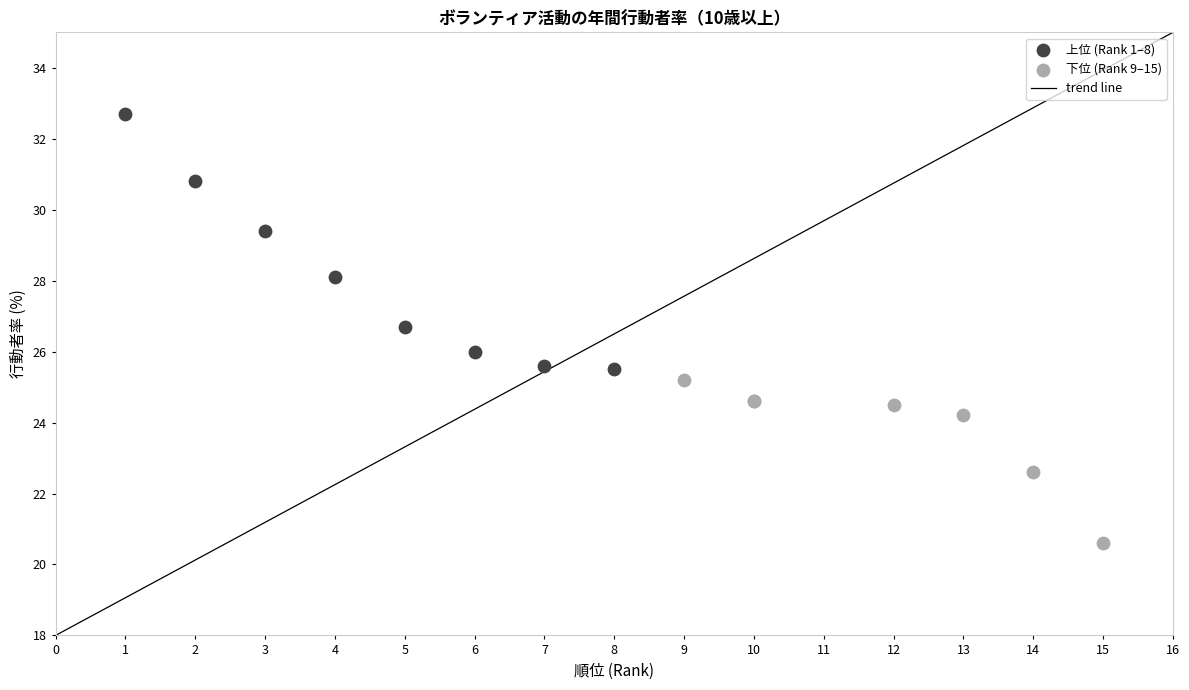

Which series contains the highest Y value?

上位 (Rank 1–8)